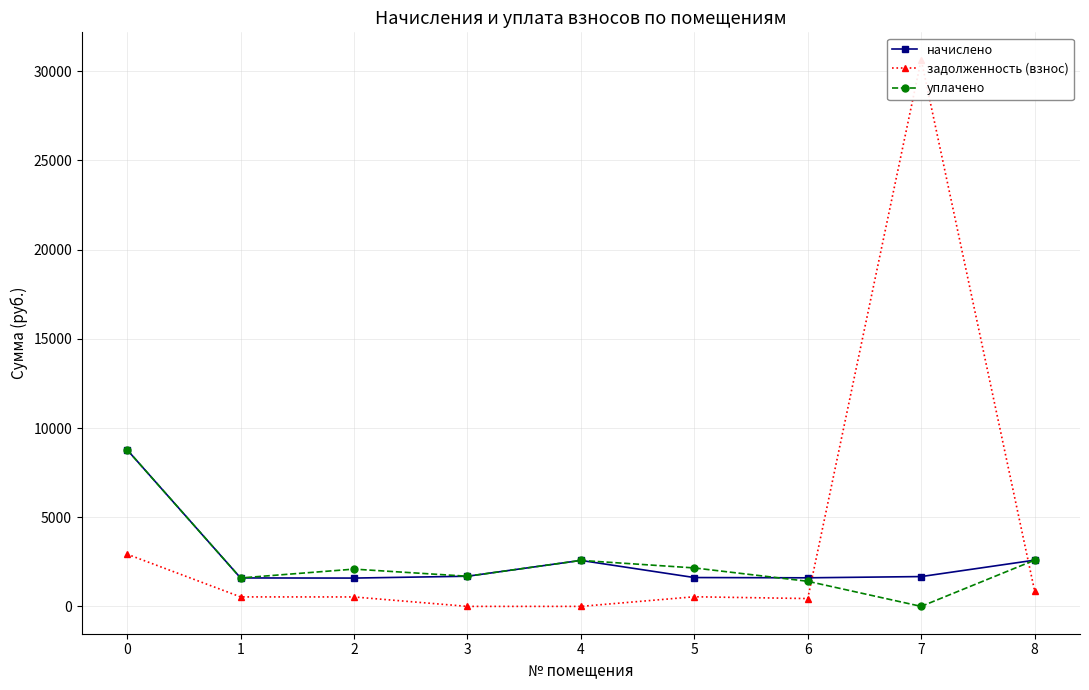

True or false: задолженность (взнос) and начислено intersect in this chart.

True